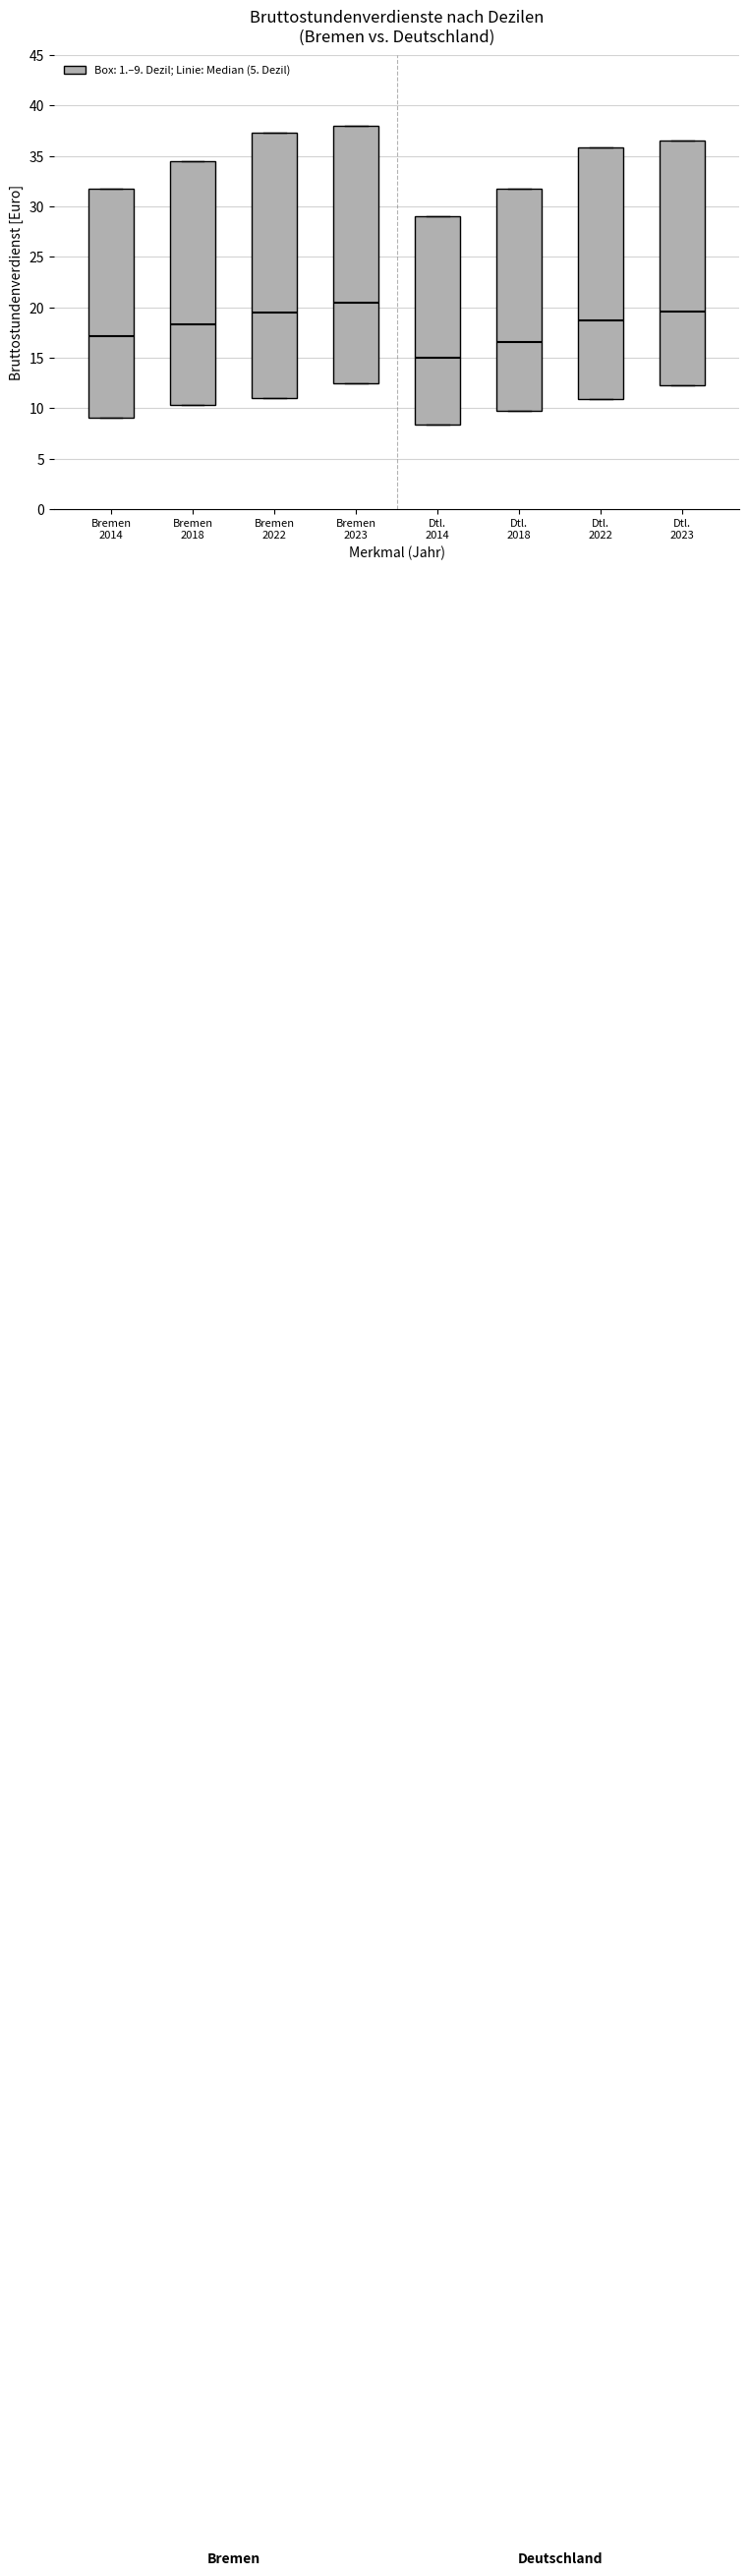

Which box has the highest median line?

Bremen 2023